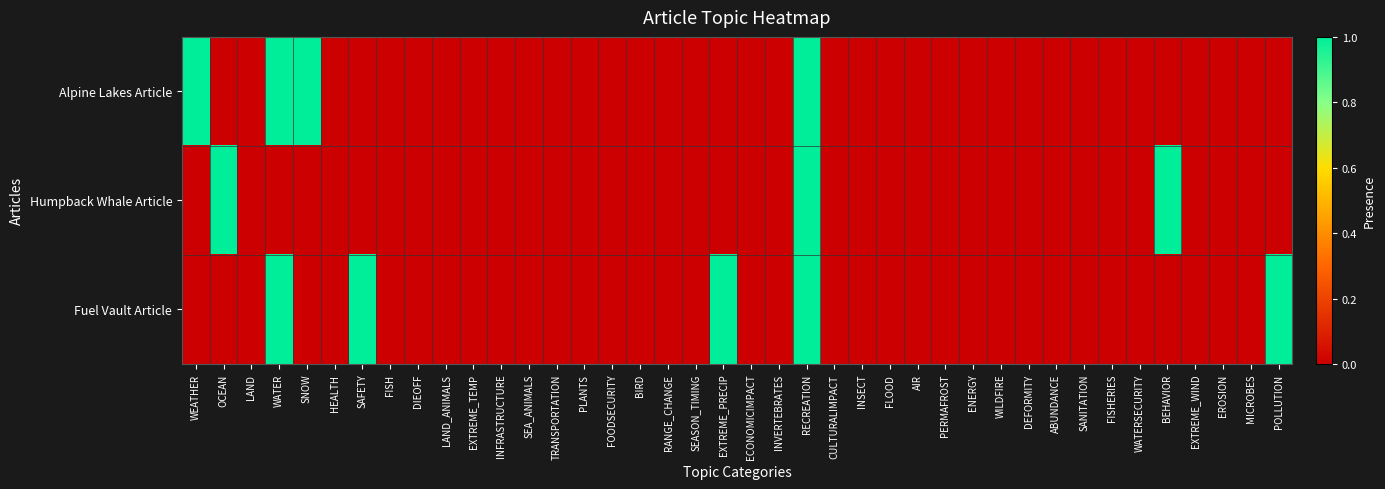

Reading right to left, transcribe all the data shown in this chart.

Alpine Lakes Article: POLLUTION=0	MICROBES=0	EROSION=0	EXTREME_WIND=0	BEHAVIOR=0	WATERSECURITY=0	FISHERIES=0	SANITATION=0	ABUNDANCE=0	DEFORMITY=0	WILDFIRE=0	ENERGY=0	PERMAFROST=0	AIR=0	FLOOD=0	INSECT=0	CULTURALIMPACT=0	RECREATION=1	INVERTEBRATES=0	ECONOMICIMPACT=0	EXTREME_PRECIP=0	SEASON_TIMING=0	RANGE_CHANGE=0	BIRD=0	FOODSECURITY=0	PLANTS=0	TRANSPORTATION=0	SEA_ANIMALS=0	INFRASTRUCTURE=0	EXTREME_TEMP=0	LAND_ANIMALS=0	DIEOFF=0	FISH=0	SAFETY=0	HEALTH=0	SNOW=1	WATER=1	LAND=0	OCEAN=0	WEATHER=1
Humpback Whale Article: POLLUTION=0	MICROBES=0	EROSION=0	EXTREME_WIND=0	BEHAVIOR=1	WATERSECURITY=0	FISHERIES=0	SANITATION=0	ABUNDANCE=0	DEFORMITY=0	WILDFIRE=0	ENERGY=0	PERMAFROST=0	AIR=0	FLOOD=0	INSECT=0	CULTURALIMPACT=0	RECREATION=1	INVERTEBRATES=0	ECONOMICIMPACT=0	EXTREME_PRECIP=0	SEASON_TIMING=0	RANGE_CHANGE=0	BIRD=0	FOODSECURITY=0	PLANTS=0	TRANSPORTATION=0	SEA_ANIMALS=0	INFRASTRUCTURE=0	EXTREME_TEMP=0	LAND_ANIMALS=0	DIEOFF=0	FISH=0	SAFETY=0	HEALTH=0	SNOW=0	WATER=0	LAND=0	OCEAN=1	WEATHER=0
Fuel Vault Article: POLLUTION=1	MICROBES=0	EROSION=0	EXTREME_WIND=0	BEHAVIOR=0	WATERSECURITY=0	FISHERIES=0	SANITATION=0	ABUNDANCE=0	DEFORMITY=0	WILDFIRE=0	ENERGY=0	PERMAFROST=0	AIR=0	FLOOD=0	INSECT=0	CULTURALIMPACT=0	RECREATION=1	INVERTEBRATES=0	ECONOMICIMPACT=0	EXTREME_PRECIP=1	SEASON_TIMING=0	RANGE_CHANGE=0	BIRD=0	FOODSECURITY=0	PLANTS=0	TRANSPORTATION=0	SEA_ANIMALS=0	INFRASTRUCTURE=0	EXTREME_TEMP=0	LAND_ANIMALS=0	DIEOFF=0	FISH=0	SAFETY=1	HEALTH=0	SNOW=0	WATER=1	LAND=0	OCEAN=0	WEATHER=0